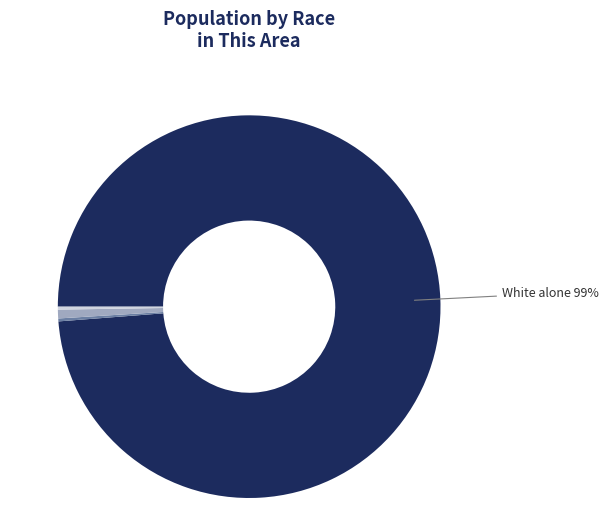

To the nearest percent, what is the average slice percentage?

25%